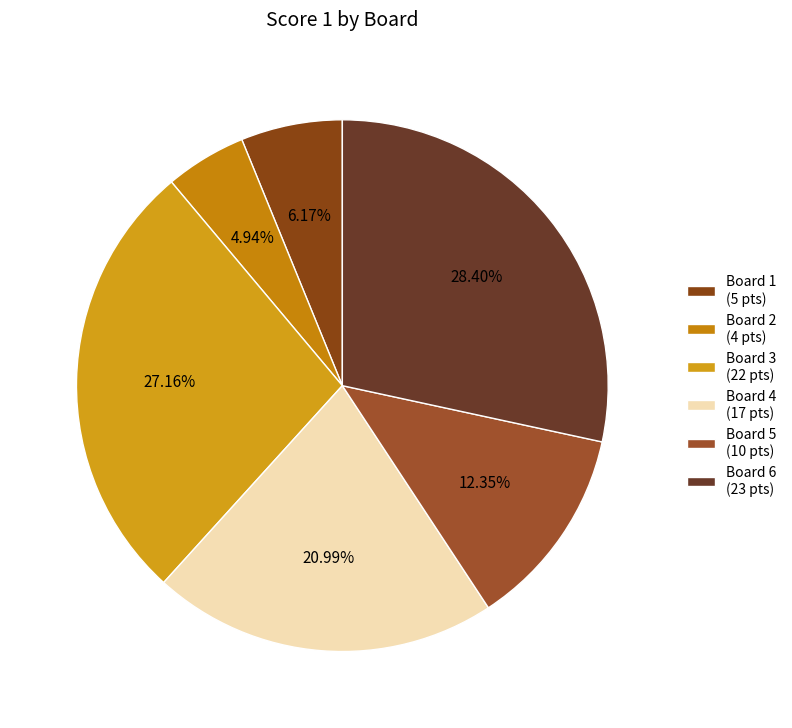

What percentage is the Board 4 slice, to the nearest percent?

21%